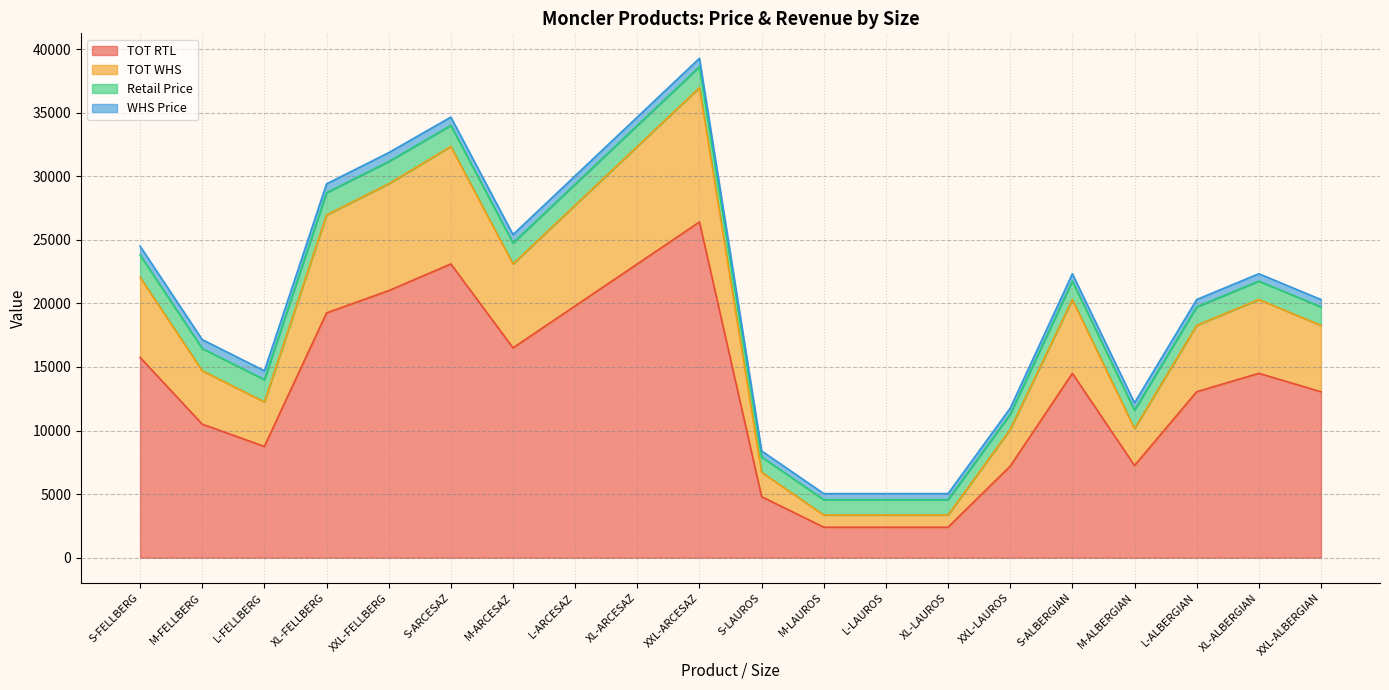

How many values in the TOT RTL series are below 14500?

10